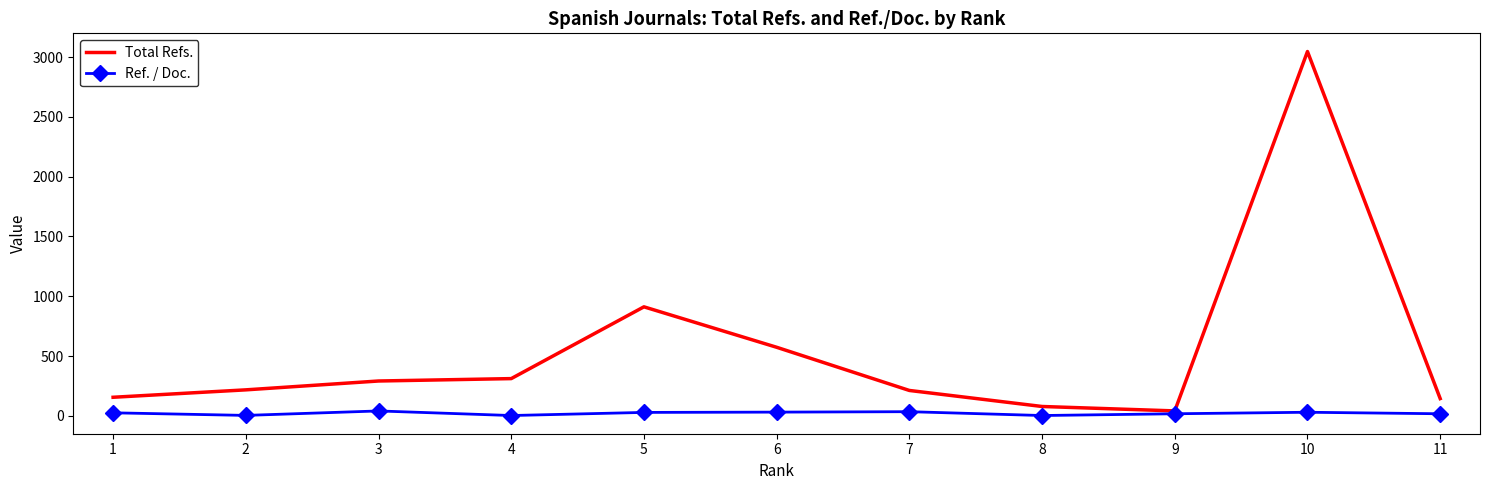

Where is Total Refs. nearest to the value 1544?

5